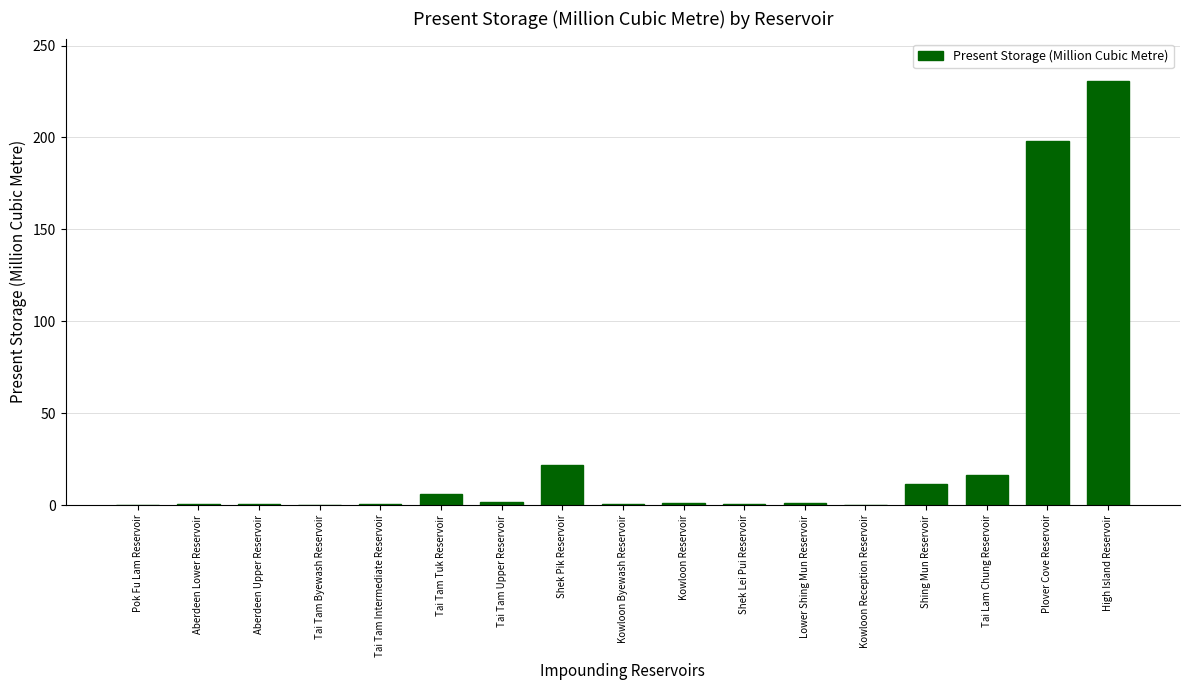

Which has a higher value, Shek Pik Reservoir or Tai Tam Upper Reservoir?

Shek Pik Reservoir